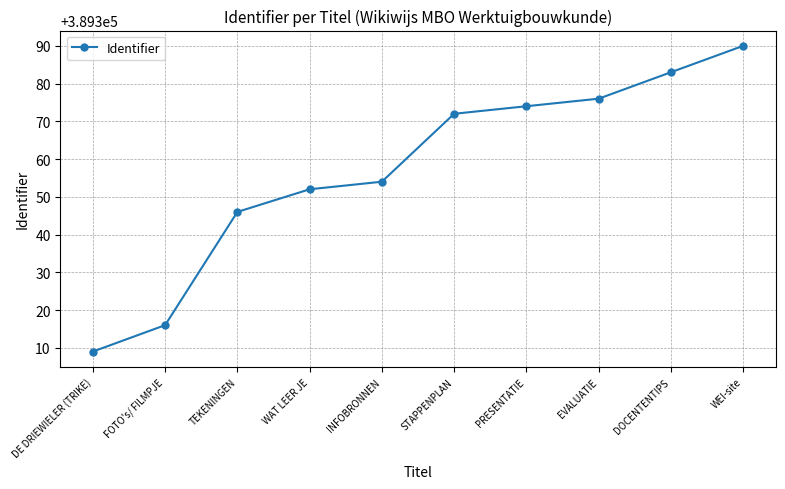

Rank the categories by value from highest to lowest.

WEI-site, DOCENTENTIPS, EVALUATIE, PRESENTATIE, STAPPENPLAN, INFOBRONNEN, WAT LEER JE, TEKENINGEN, FOTO's/ FILMPJE, DE DRIEWIELER (TRIKE)